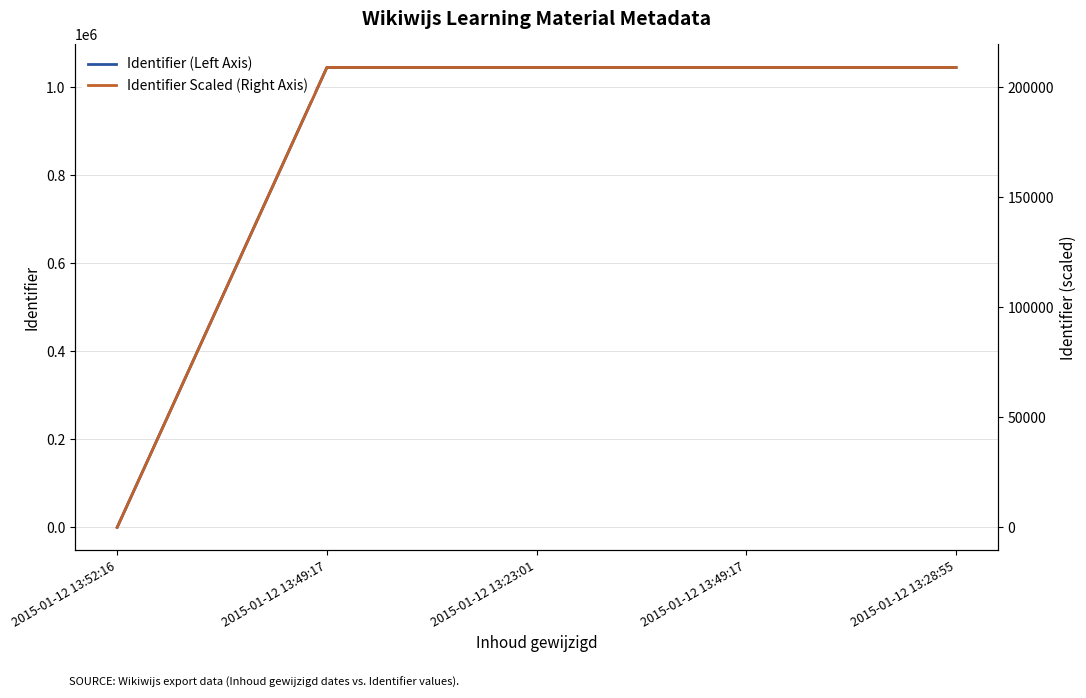

Rank the series by their maximum value, from highest to lowest.

Identifier (Left Axis), Identifier Scaled (Right Axis)